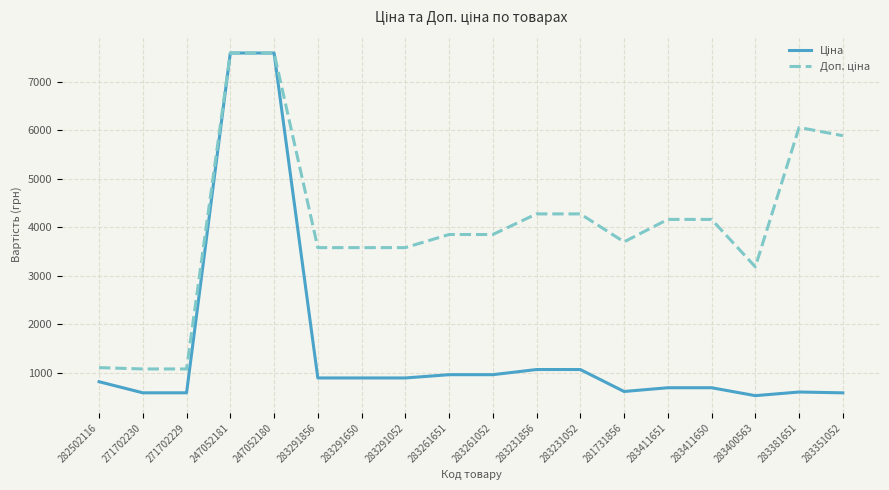

What is the total value across all series at 271702229?

1671.6